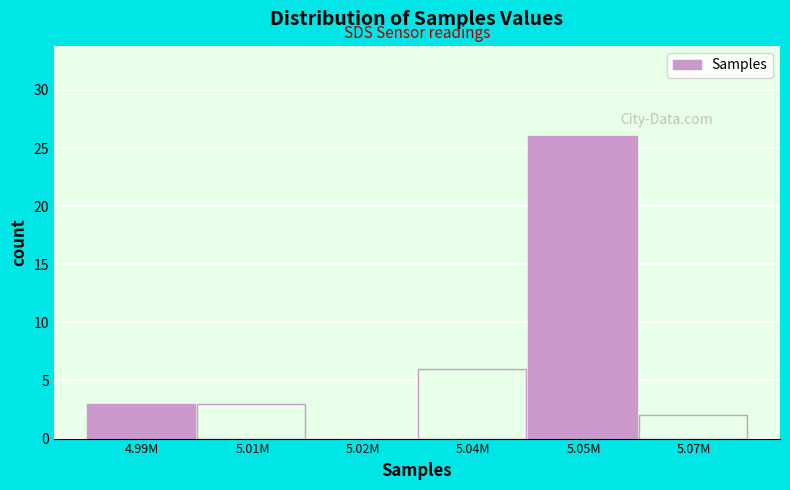

Reading left to right, extract all data points from this chart.

4.99M=3	5.01M=3	5.02M=0	5.04M=6	5.05M=26	5.07M=2